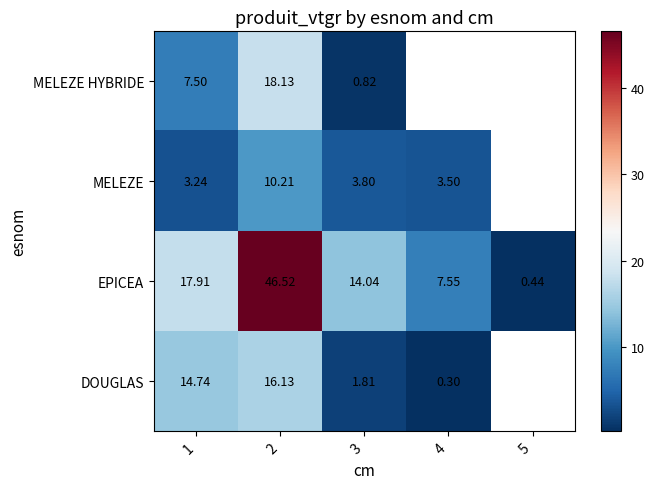

What is the sum of the EPICEA values at 1 and 3?

31.9